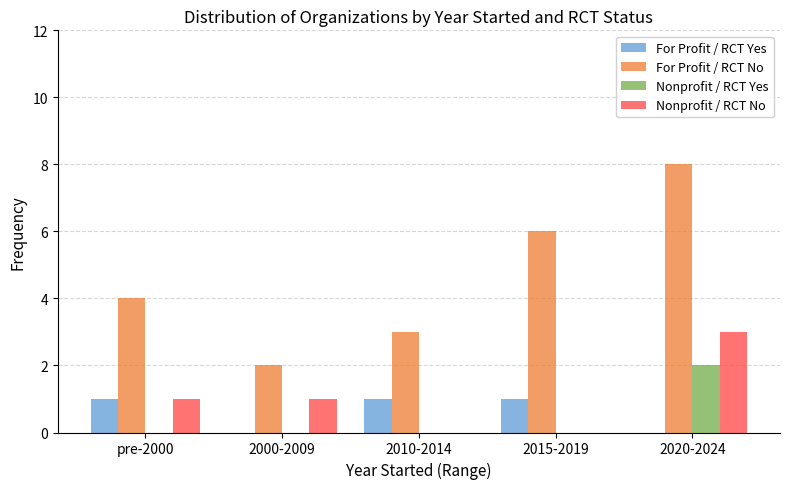

What are all the series names shown in the legend?

For Profit / RCT Yes, For Profit / RCT No, Nonprofit / RCT Yes, Nonprofit / RCT No